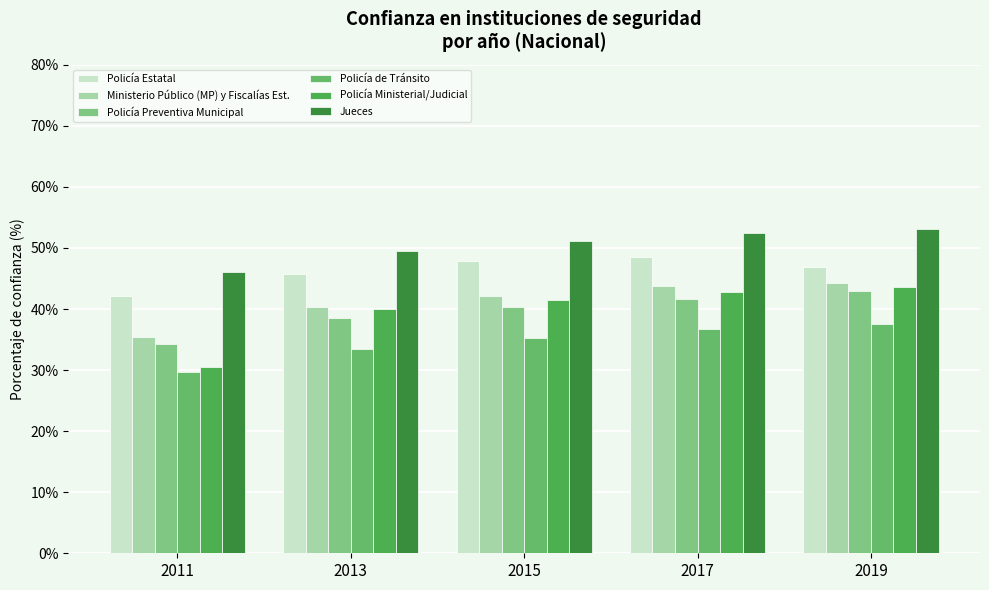

What is the sum of all Jueces values?

252.2